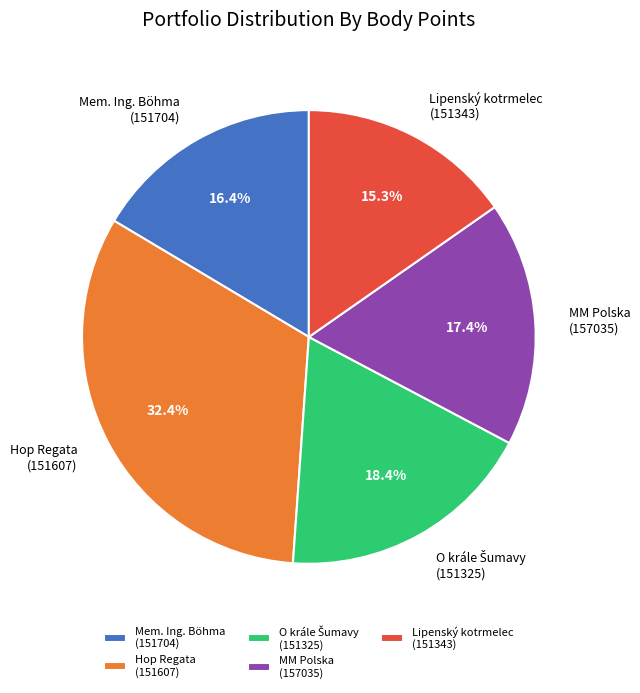

What is the smallest slice in the pie chart?

Lipenský kotrmelec (151343)